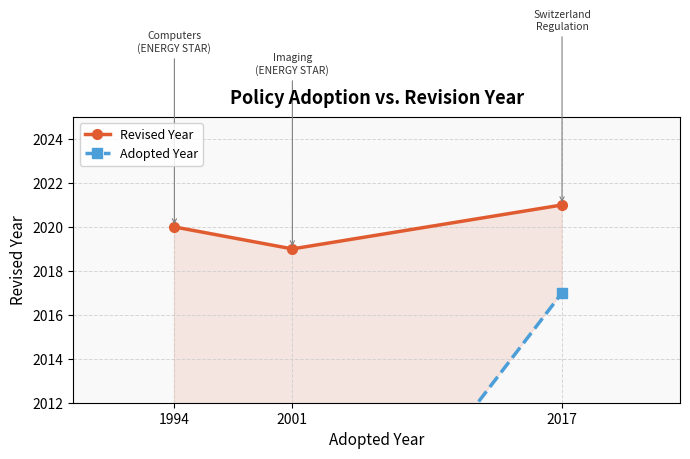

What is the minimum value shown in the chart?

1994